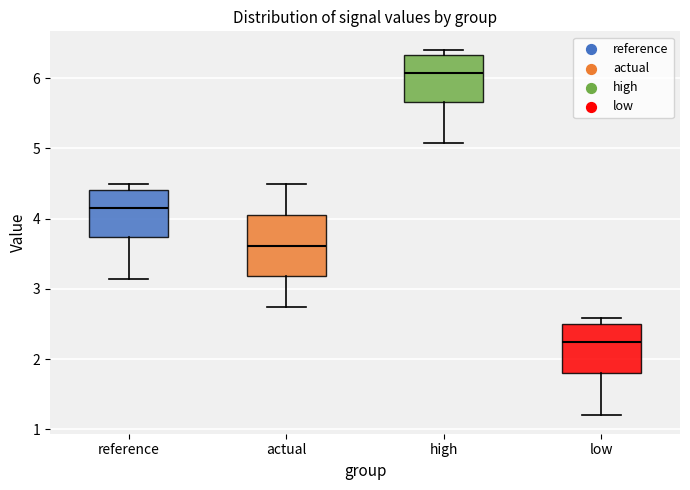

Reading left to right, read every box against the y-axis: the position of its median line, the range the box covers, and the ends of its whiskers. The values are not printed on the chart, so give them approximately, as read against the axis.

reference: median 4.2, box 3.7 to 4.4, whiskers 3.1 to 4.5
actual: median 3.6, box 3.2 to 4.1, whiskers 2.7 to 4.5
high: median 6.1, box 5.7 to 6.3, whiskers 5.1 to 6.4
low: median 2.2, box 1.8 to 2.5, whiskers 1.2 to 2.6